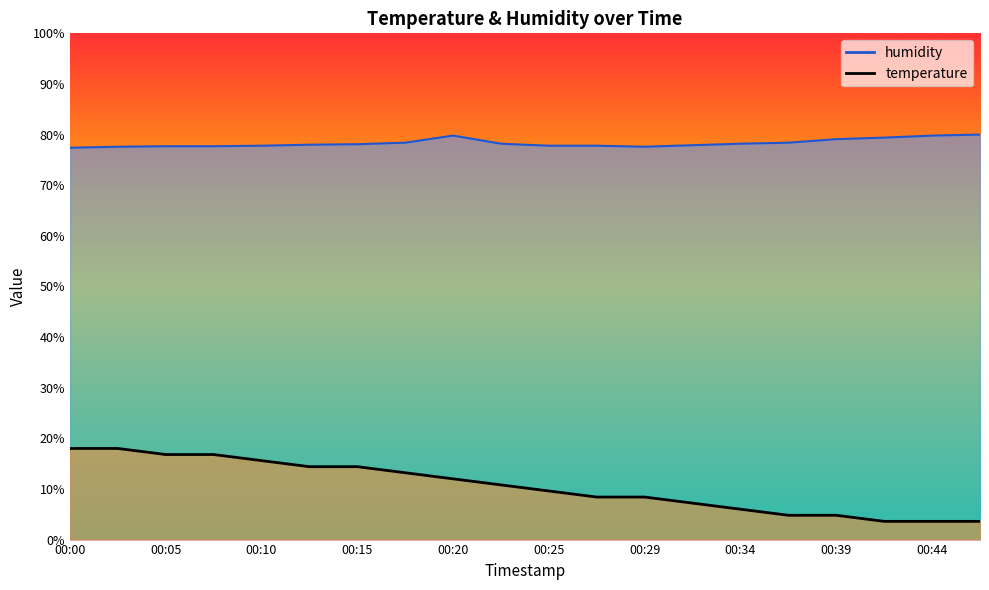

True or false: humidity and temperature intersect in this chart.

False